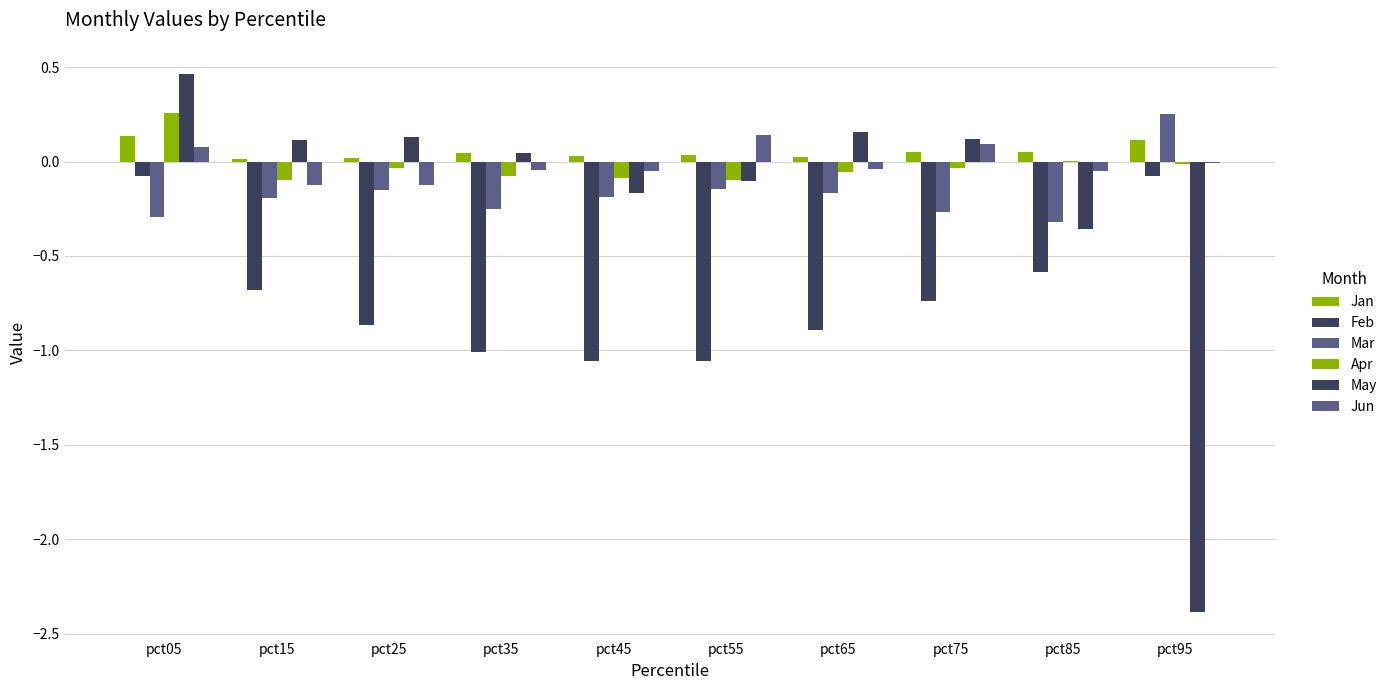

What is the total value across all series at pct85?

-1.3